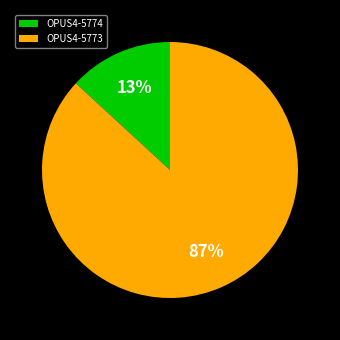

Is the sum of OPUS4-5774 and OPUS4-5773 greater than half?

Yes